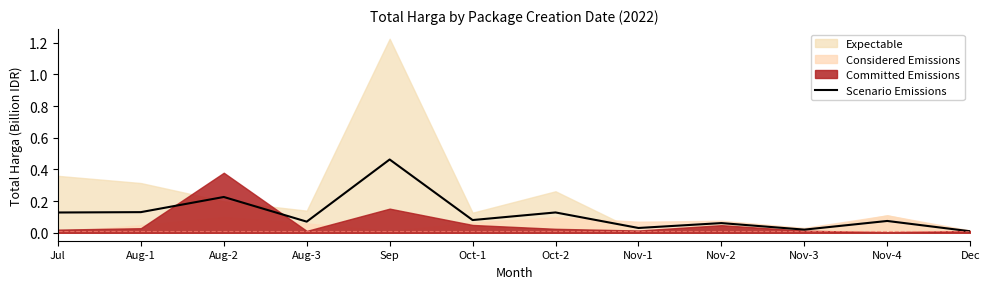

At which category does the data reach its first local peak?

Aug-2